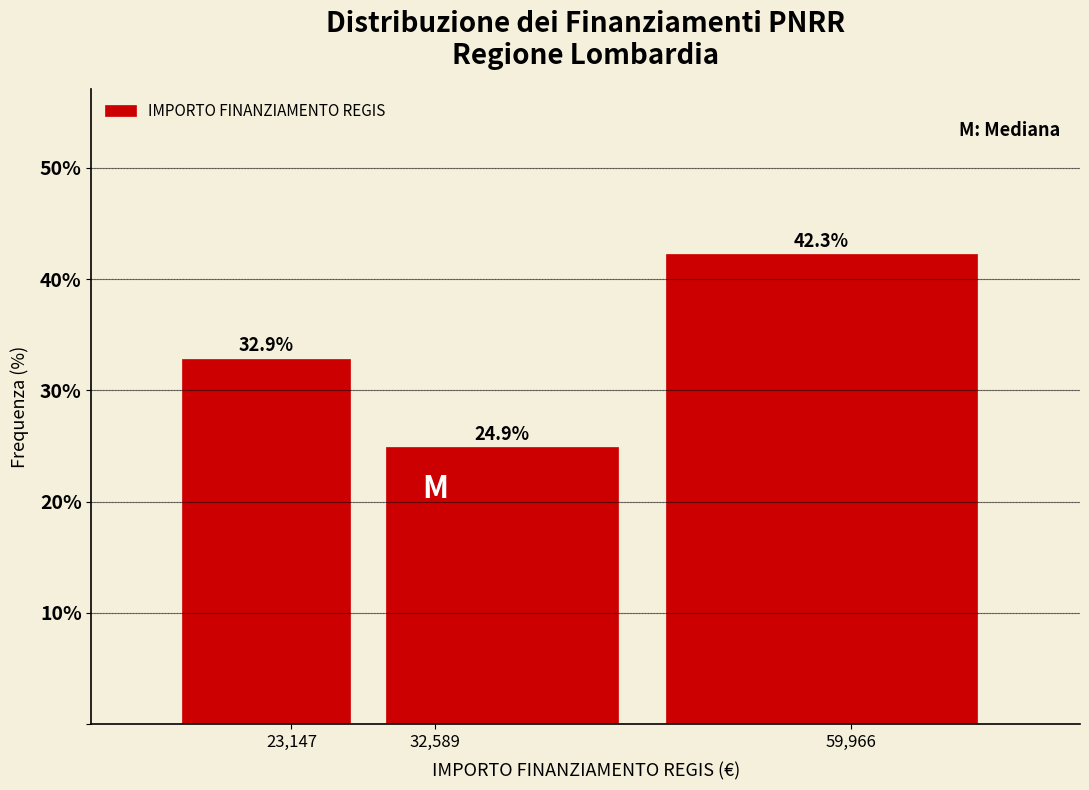

Reading right to left, what are all the values shown in this chart?

42.3	24.9	32.9